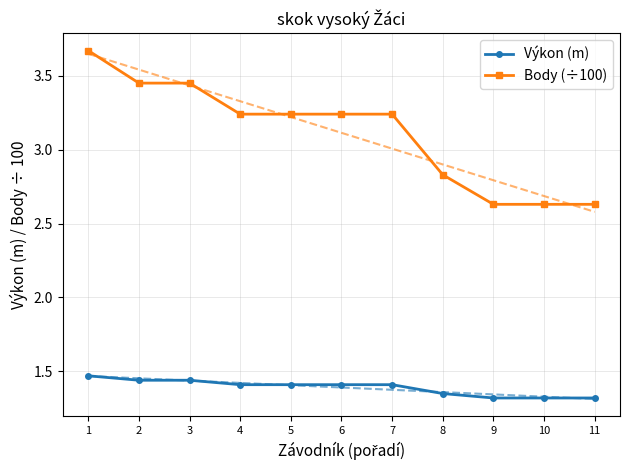

Reading right to left, list all the values displayed in this chart.

Výkon (m): 1.3	1.3	1.3	1.4	1.4	1.4	1.4	1.4	1.4	1.4	1.5
Body (÷100): 2.6	2.6	2.6	2.8	3.2	3.2	3.2	3.2	3.5	3.5	3.7